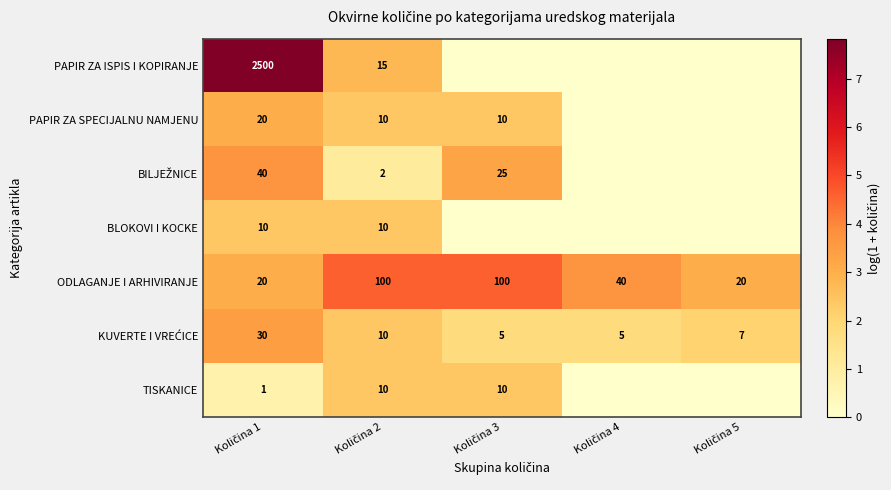

What is the average value of the ODLAGANJE I ARHIVIRANJE series?

56